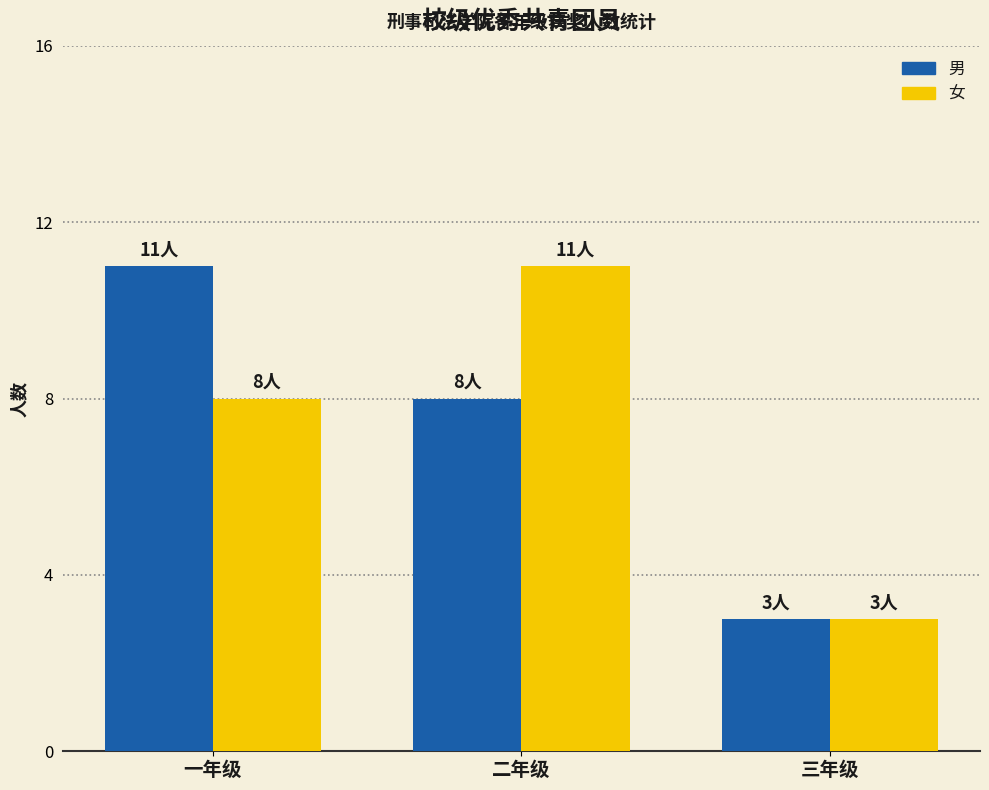

What is the greatest value displayed?

11